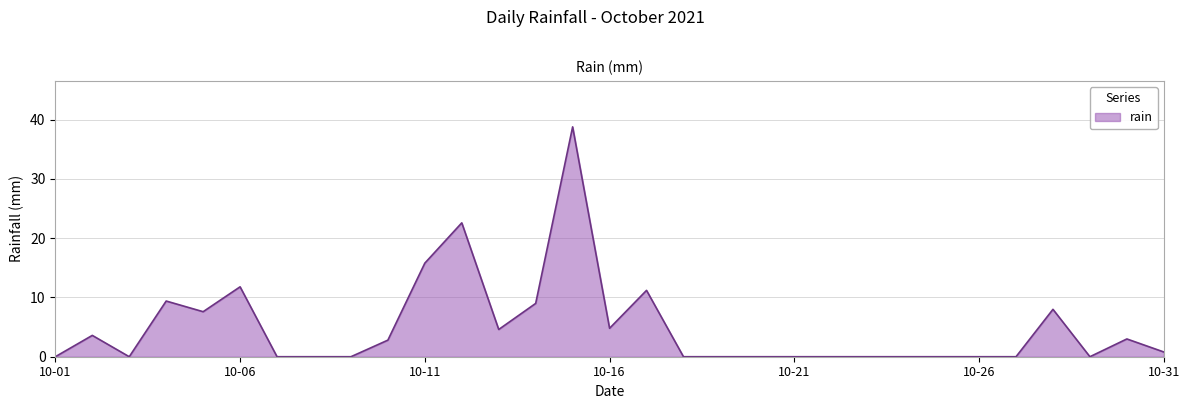

True or false: the data has more than 1 interior local peaks.

True